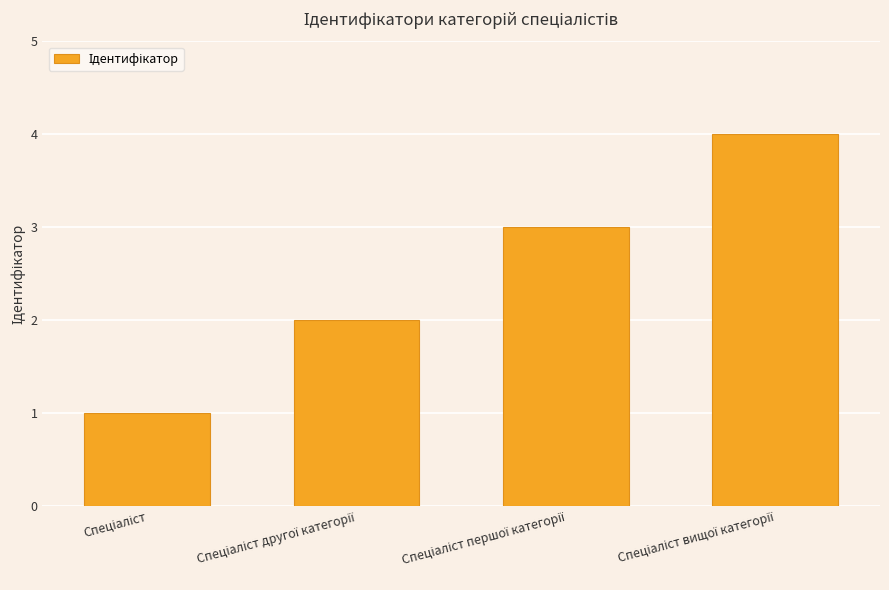

What is the greatest value displayed?

4